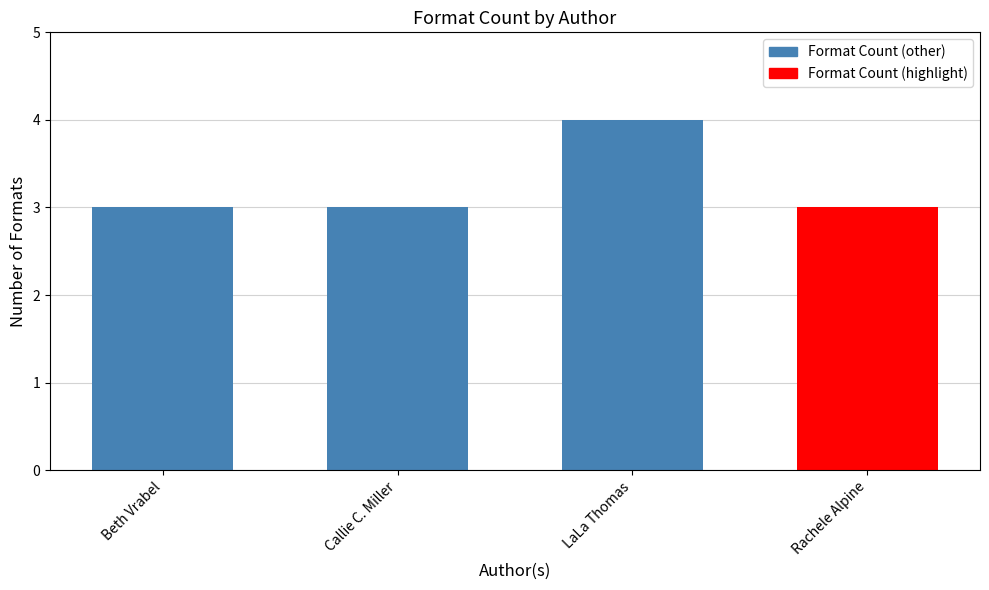

What is the ratio of the value at Rachele Alpine to the value at Beth Vrabel?

1.0